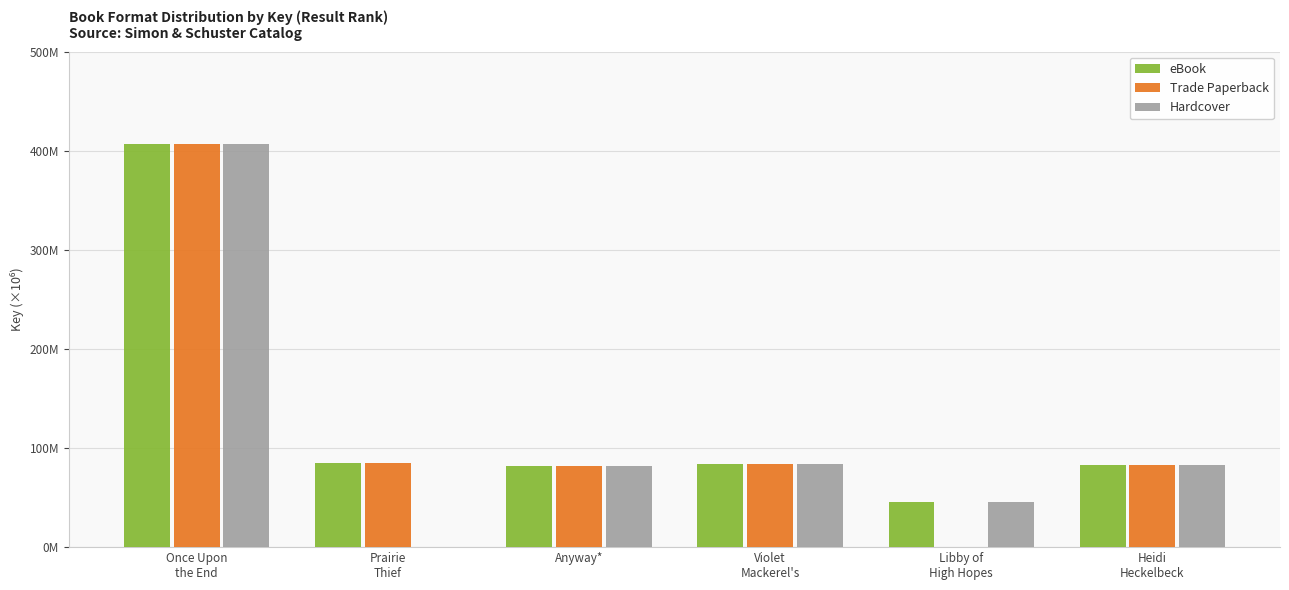

Are the bars horizontal?

No